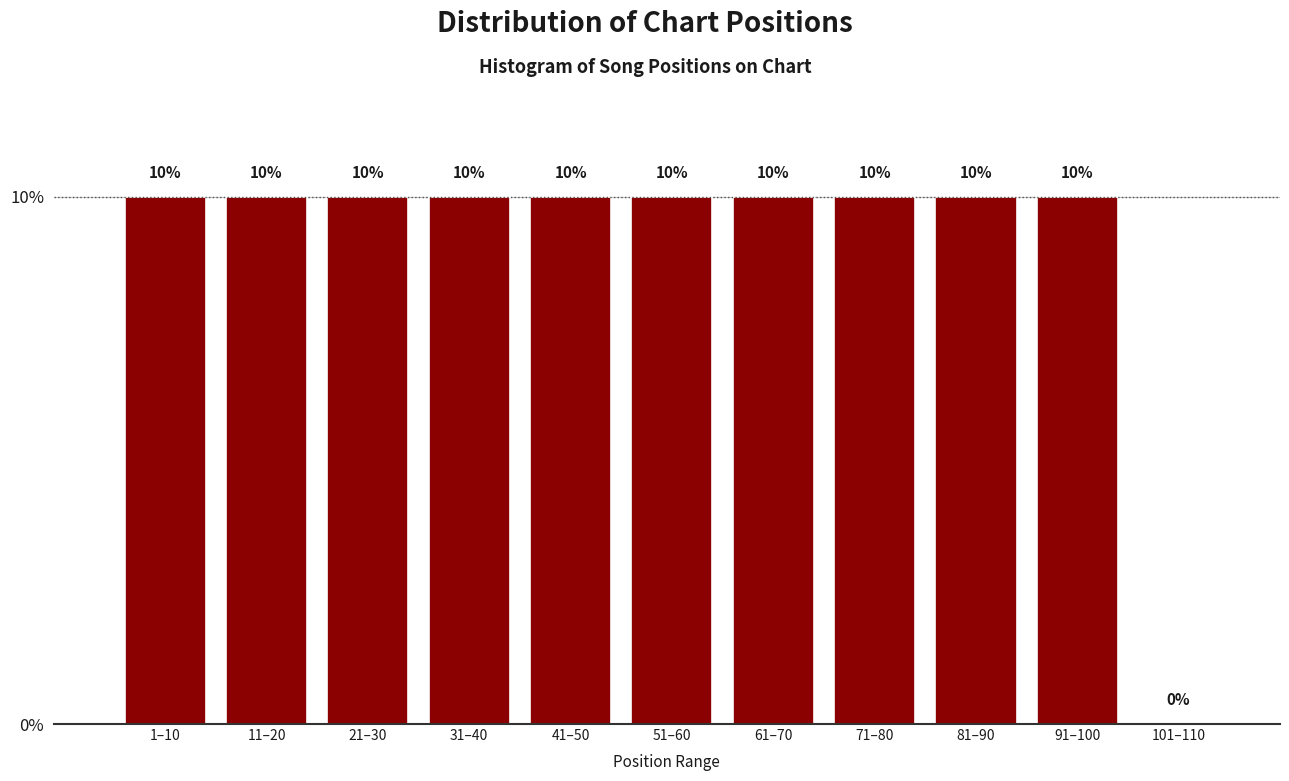

Reading left to right, transcribe all the data shown in this chart.

1–10=10	11–20=10	21–30=10	31–40=10	41–50=10	51–60=10	61–70=10	71–80=10	81–90=10	91–100=10	101–110=0